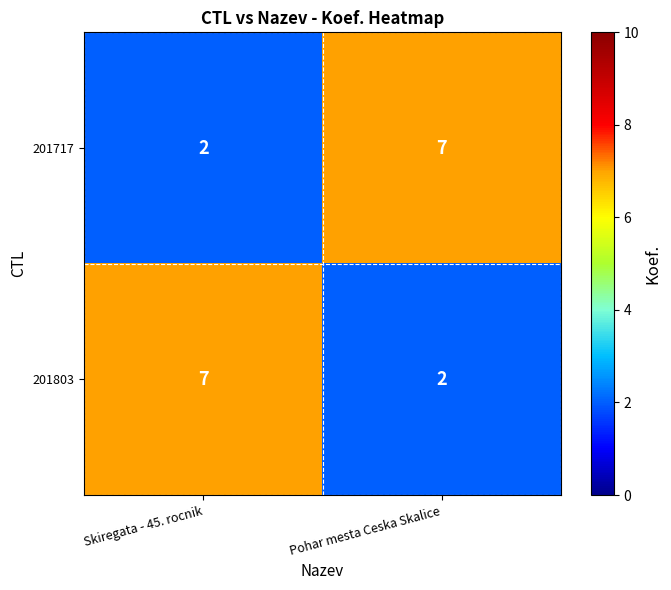

What is the sum of all 201717 values?

9